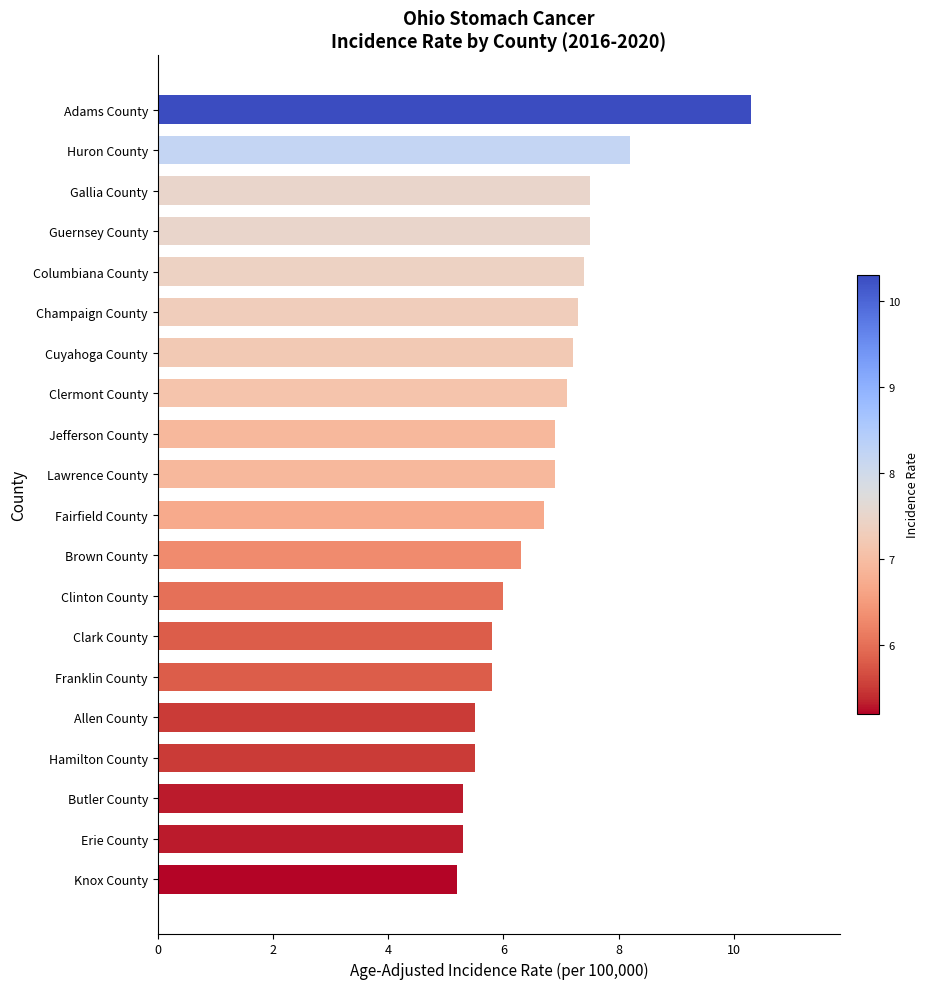

Which category has the highest value across all series?

Adams County